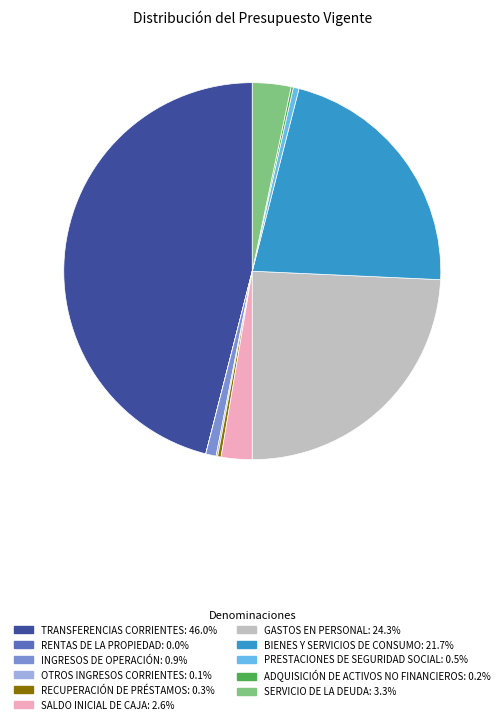

Is the sum of INGRESOS DE OPERACIÓN and PRESTACIONES DE SEGURIDAD SOCIAL greater than half?

No